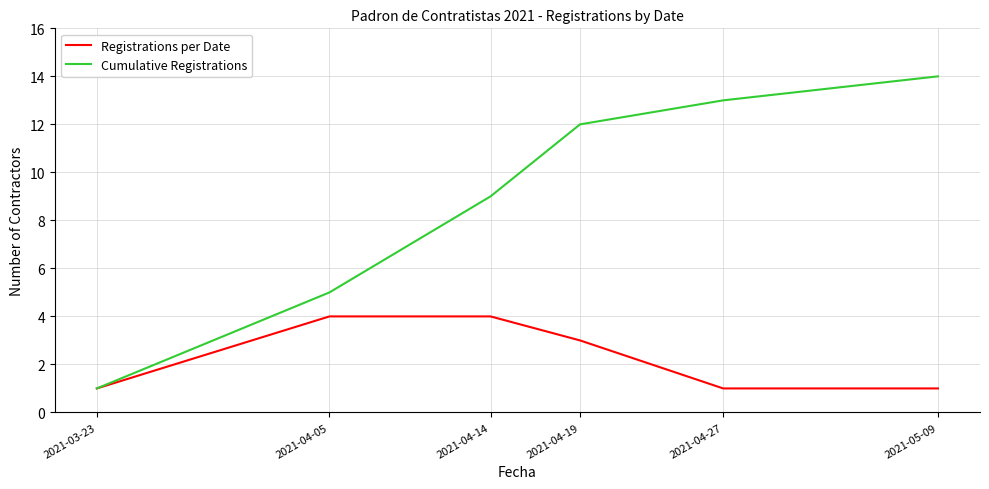

Reading left to right, extract all data points from this chart.

Registrations per Date: 1	4	4	3	1	1
Cumulative Registrations: 1	5	9	12	13	14